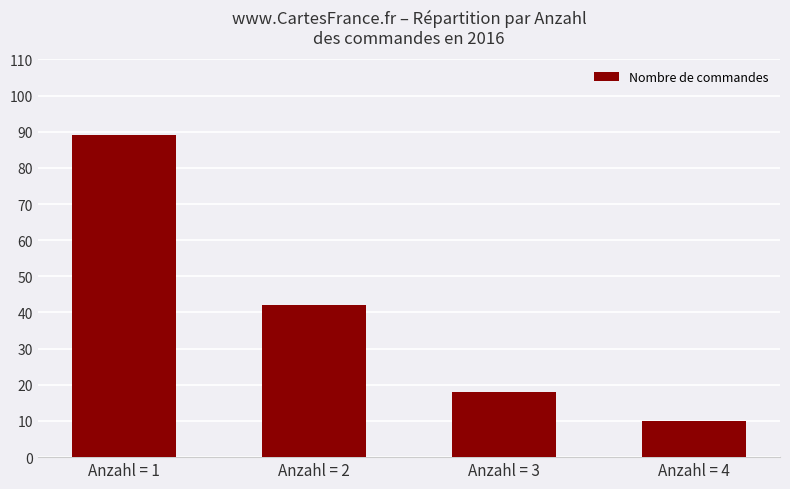

What is the maximum value shown in the chart?

89